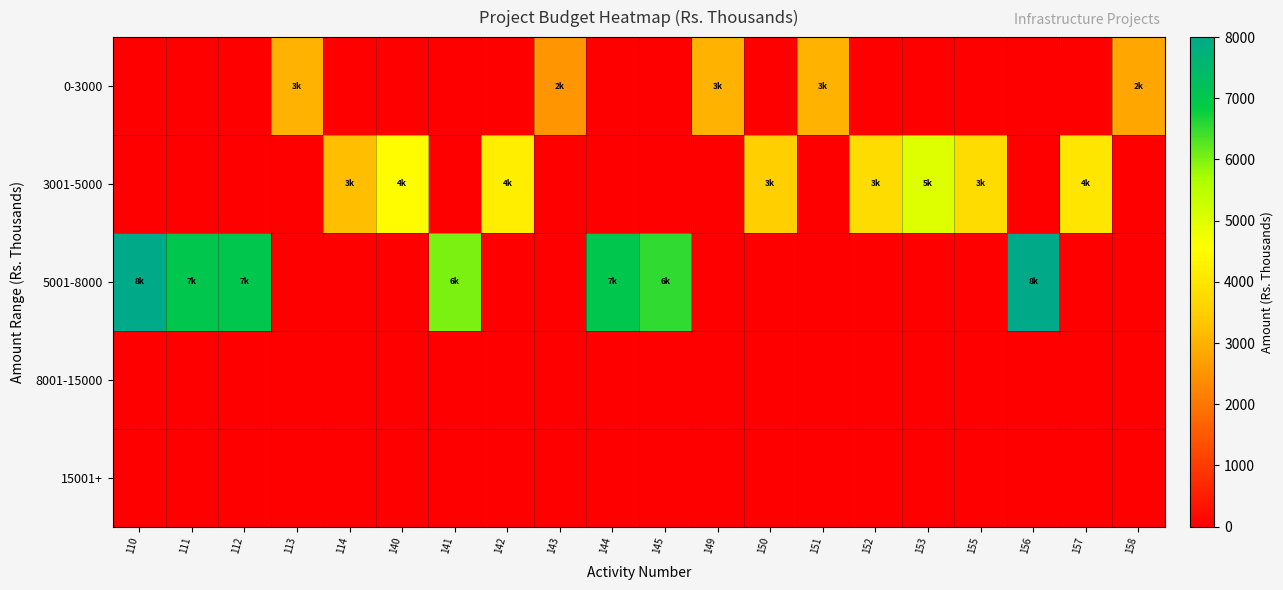

At which category is the sum across all series the highest?

110